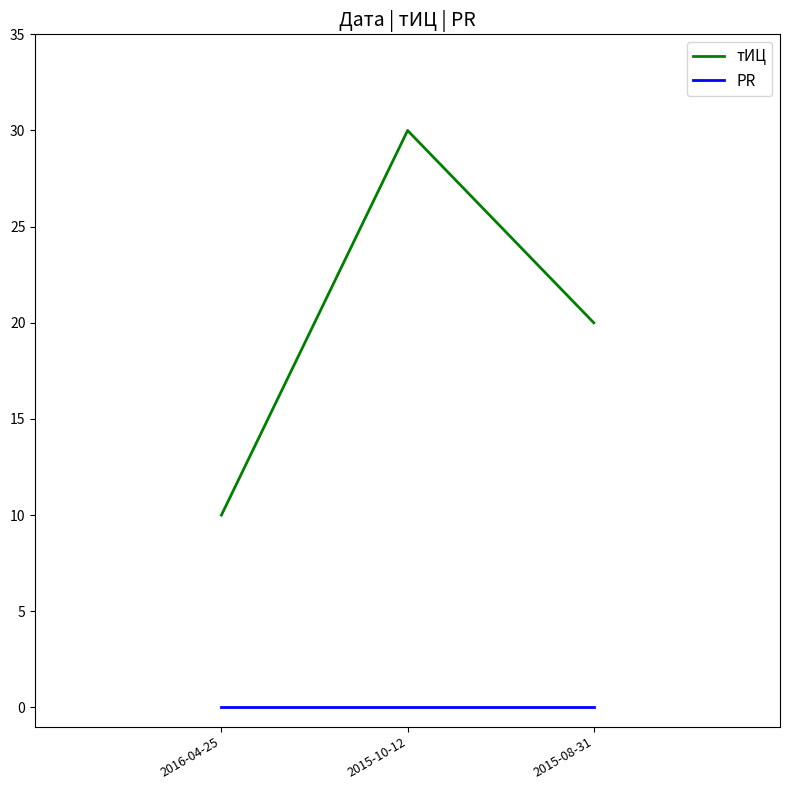

At which label does тИЦ first exceed 20?

2015-10-12